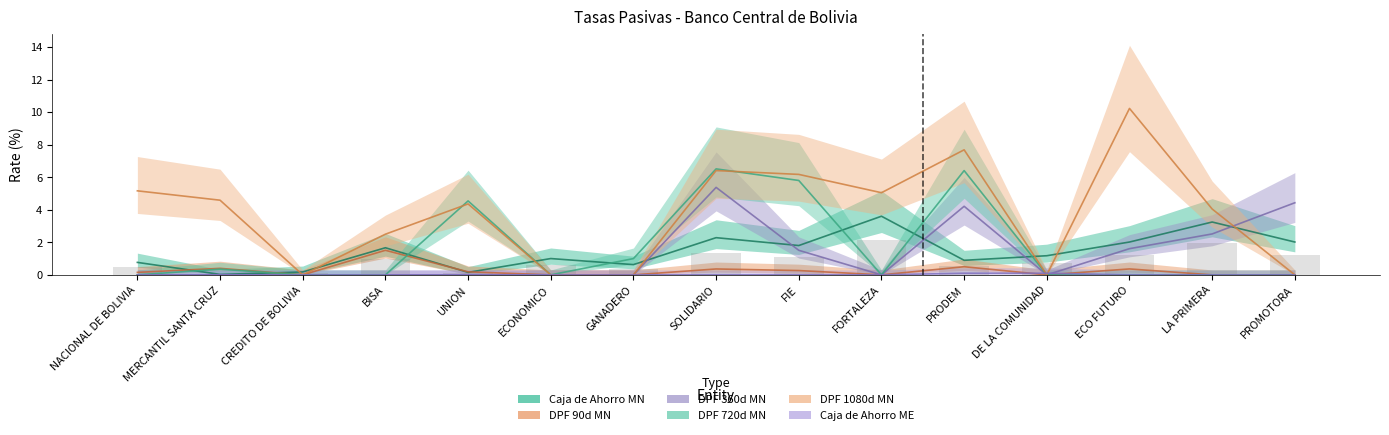

At which category is the sum across all series the highest?

SOLIDARIO